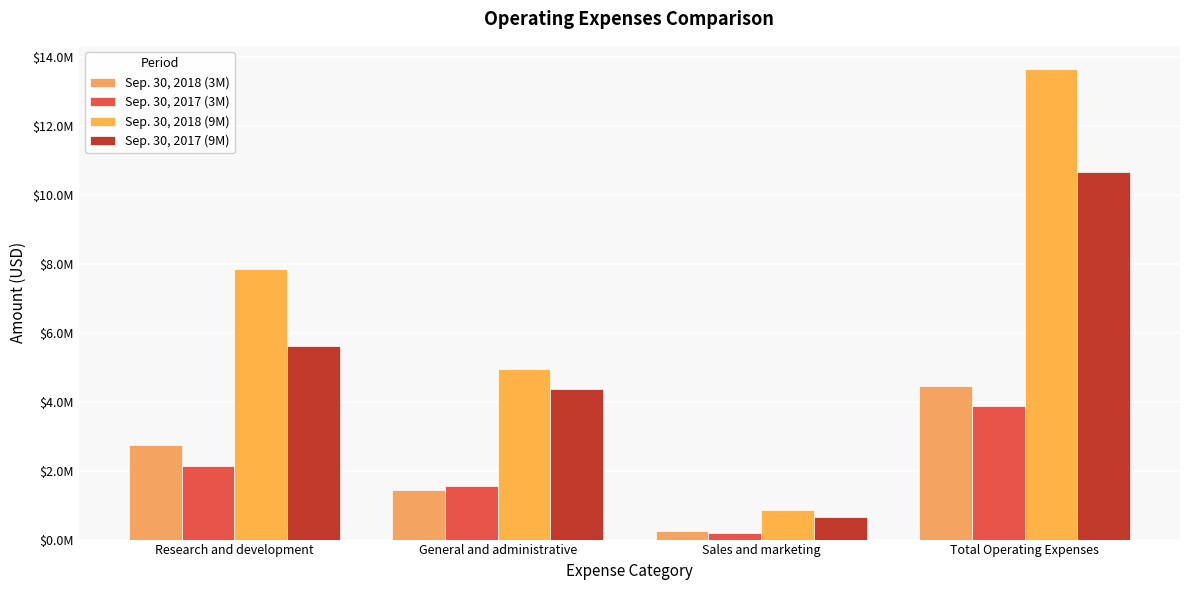

Does the chart contain stacked bars?

No